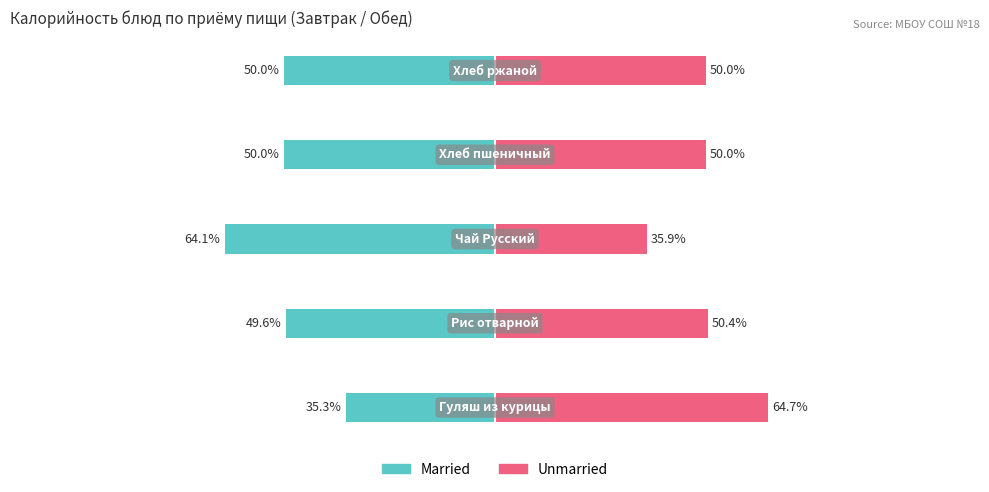

Which series has the largest range (max minus min)?

Unmarried